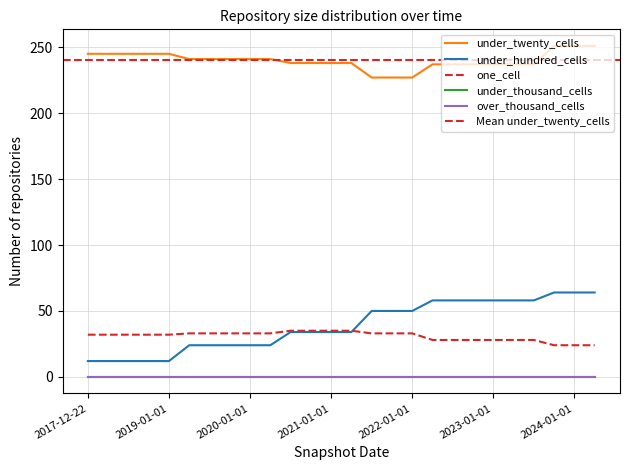

Is this an area chart (filled region under the line)?

No